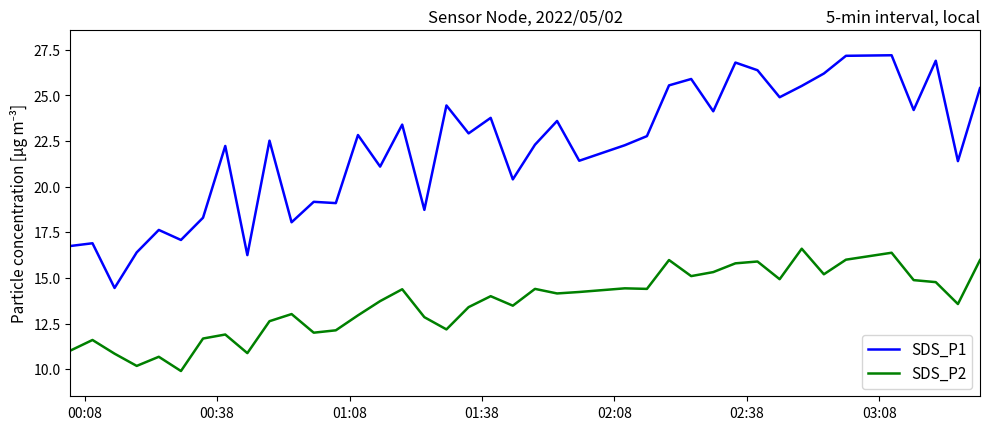

Which series has the largest total across all categories?

SDS_P1